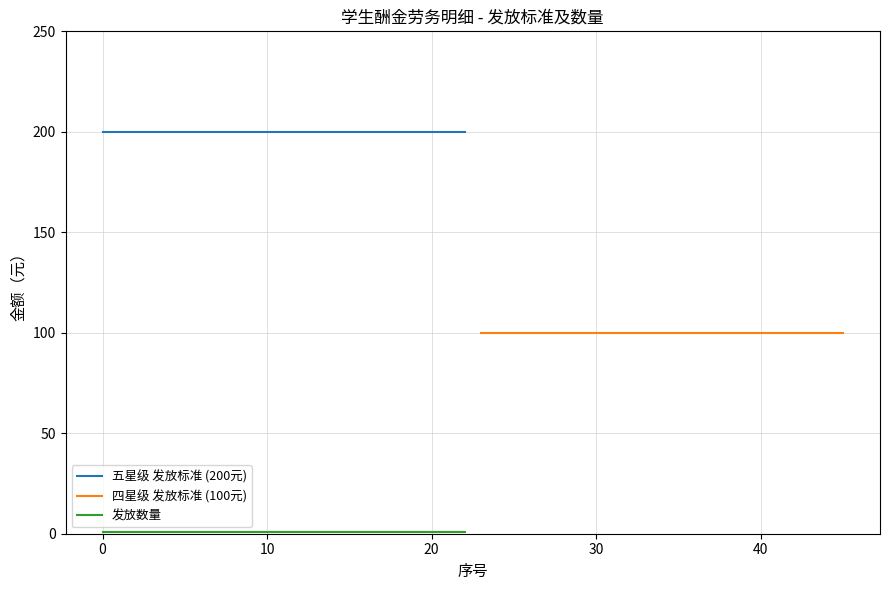

Which series has the largest total across all categories?

五星级 发放标准 (200元)